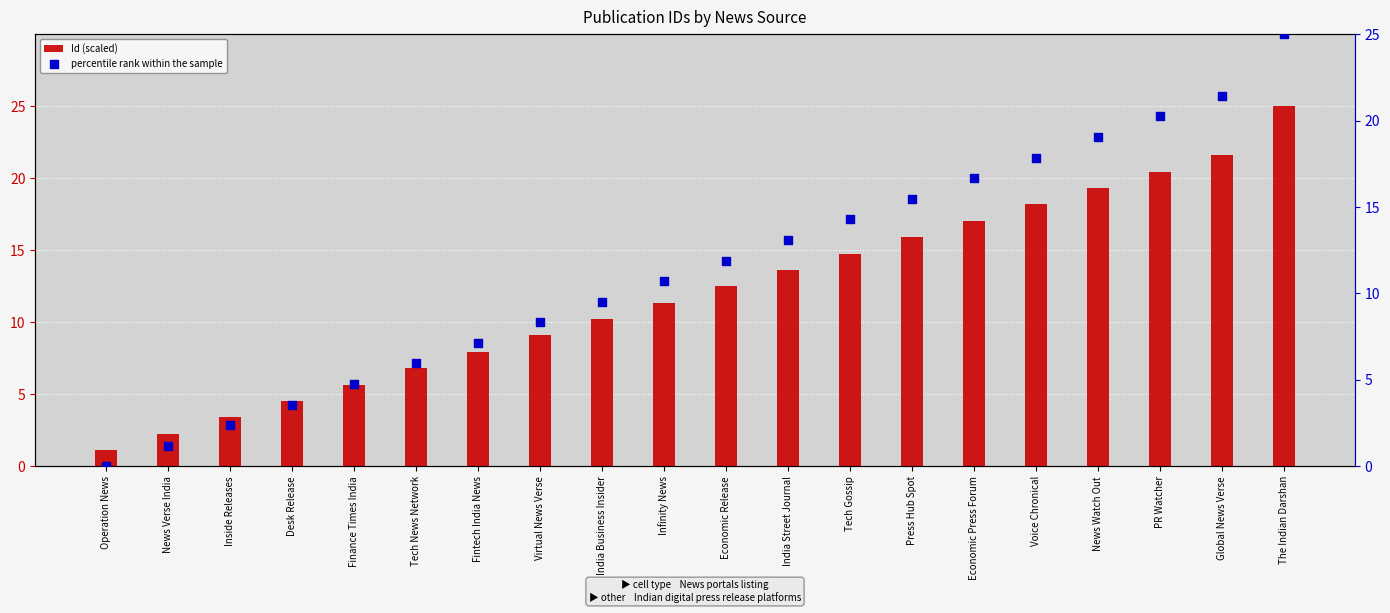

Which series has the widest spread of Y values?

percentile rank within the sample